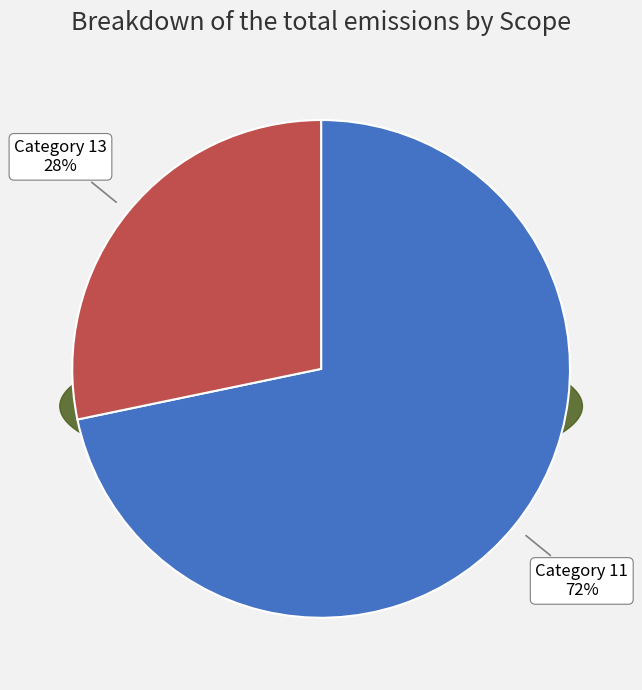

Which category accounts for the majority?

11